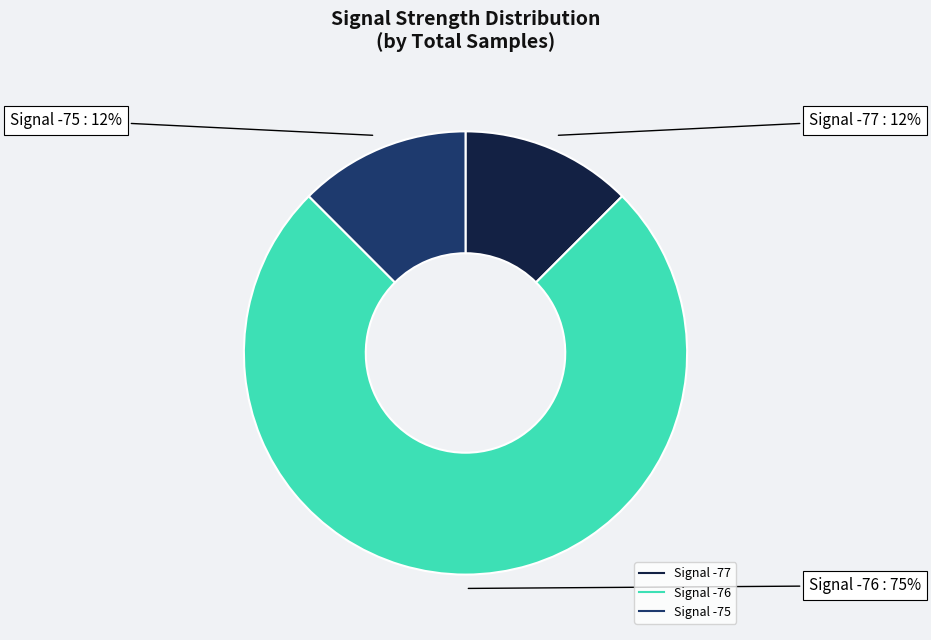

Is there a majority slice in this chart?

Yes